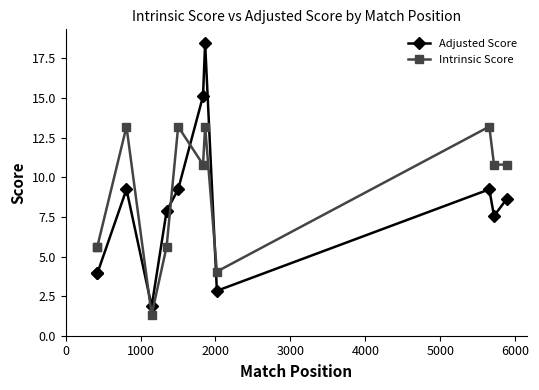

What is the minimum value for Adjusted Score?

1.8